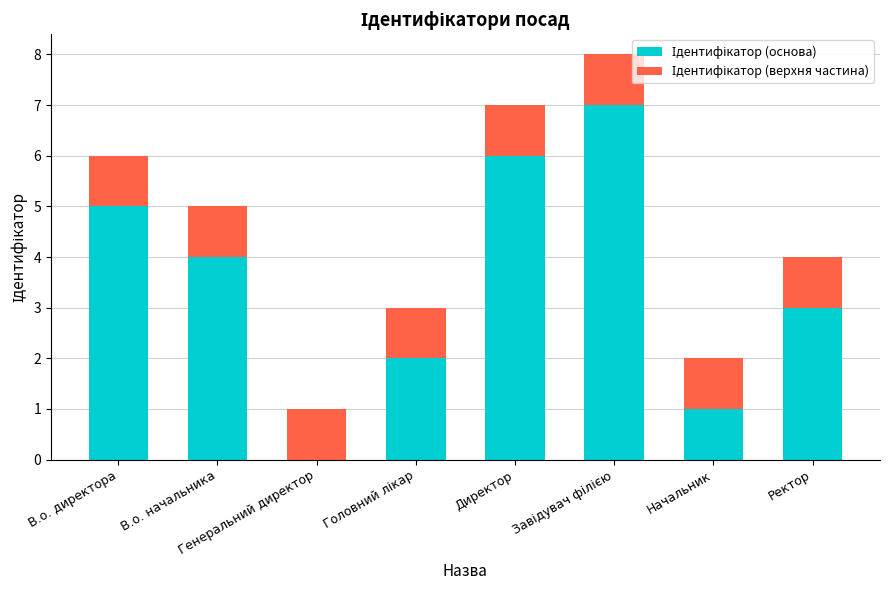

Are the bars grouped side by side (vs. stacked)?

No